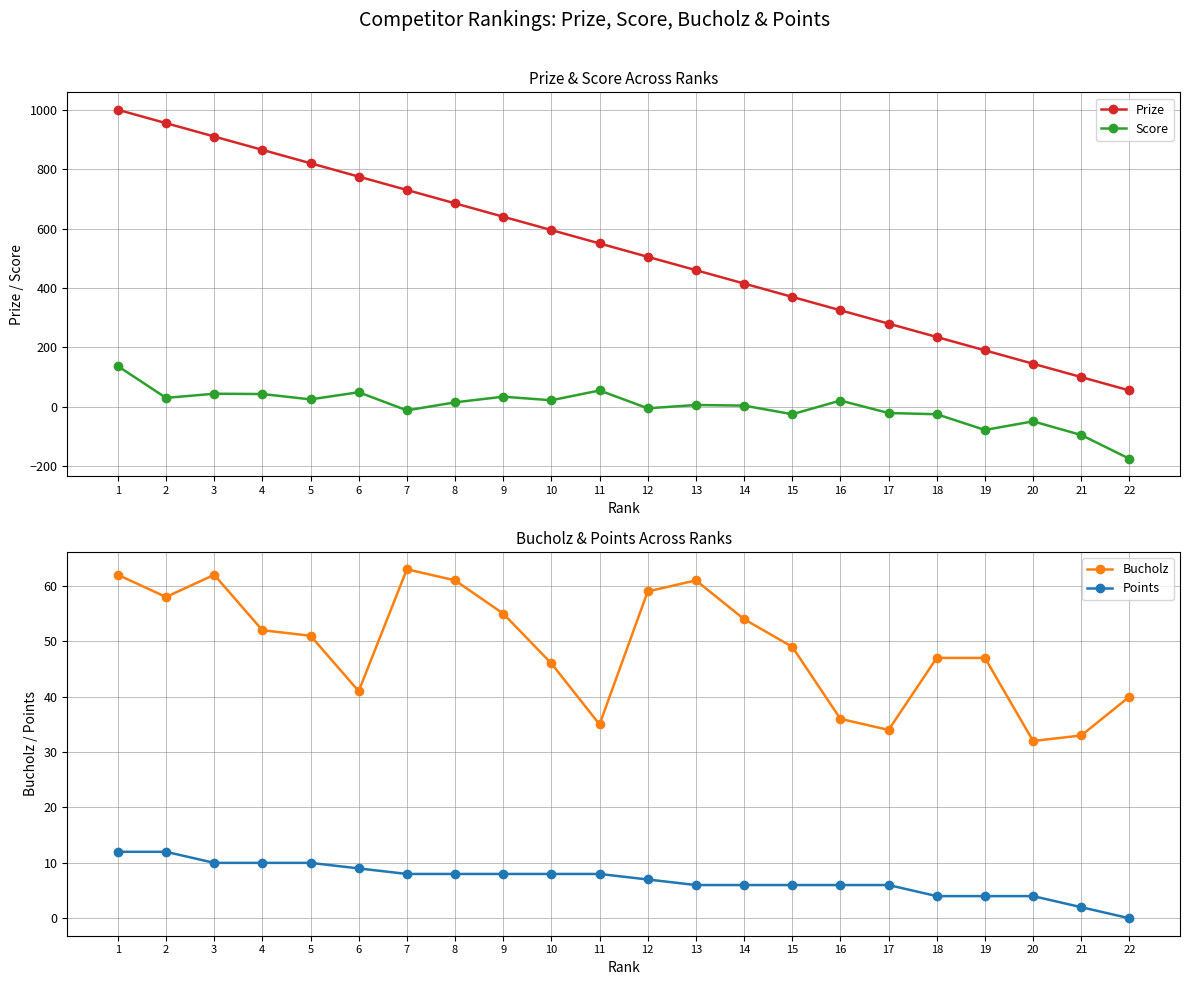

What is the minimum value shown in the chart?

-175